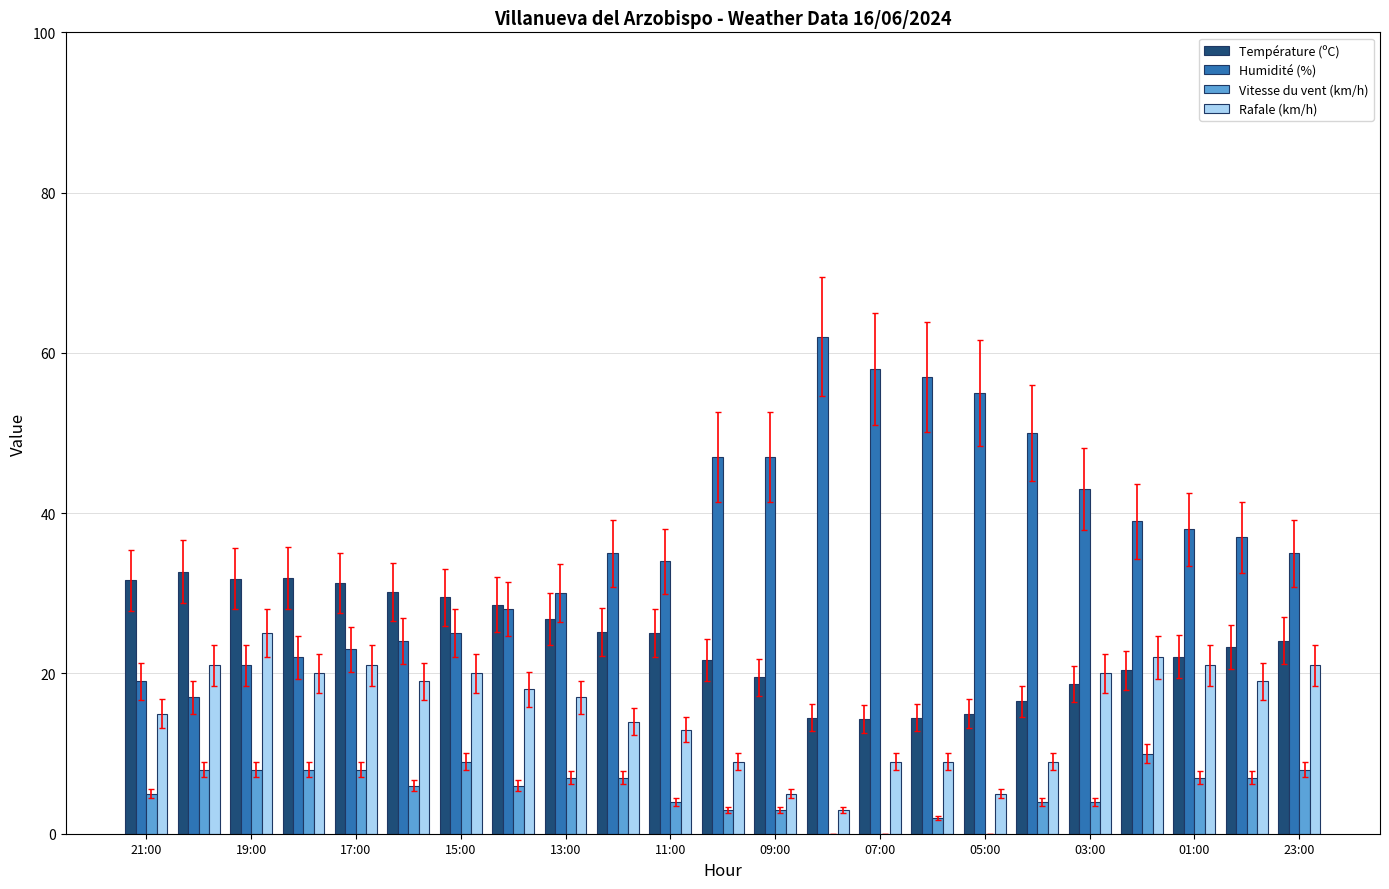

What is the maximum value shown in the chart?

62.0